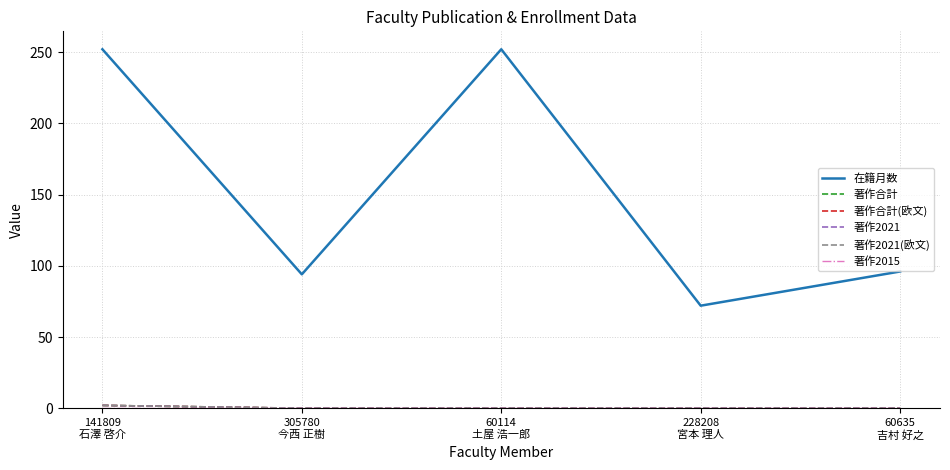

True or false: 著作2015 has more than 0 interior local peaks.

False